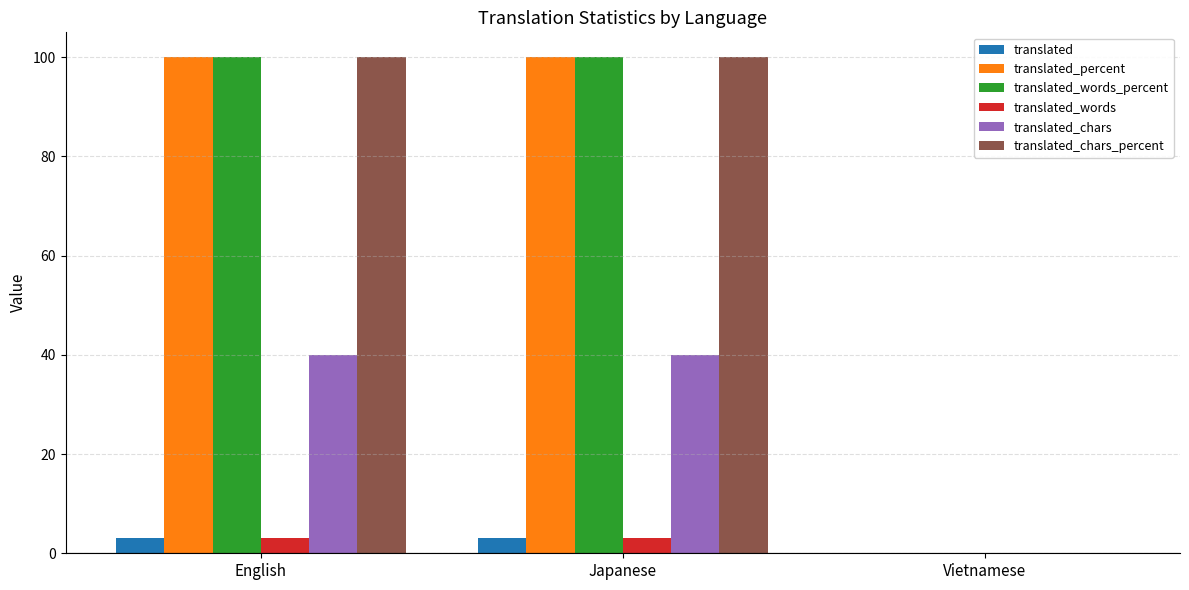

What is the average value of the translated series?

2